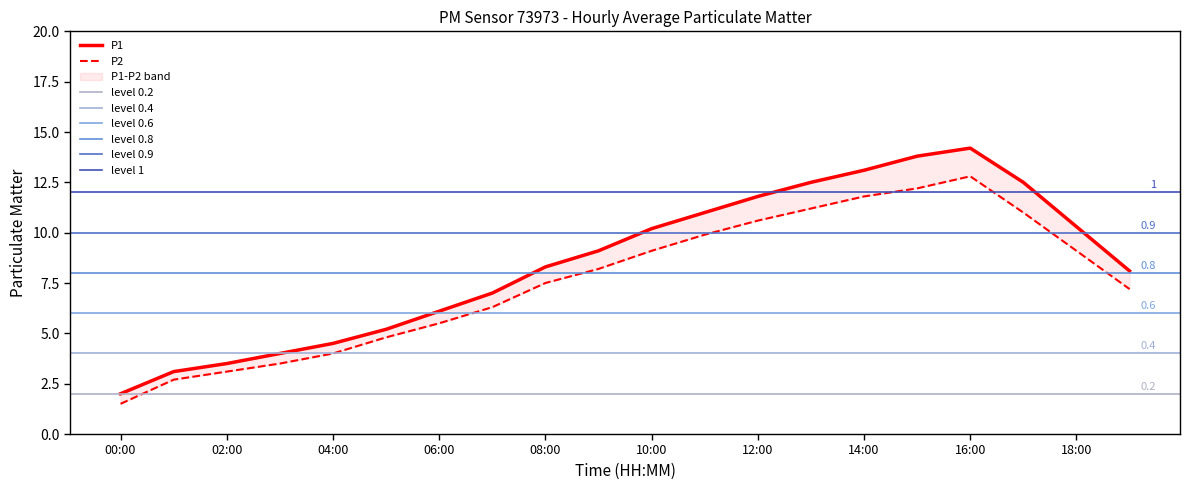

Which series has the largest total across all categories?

P1